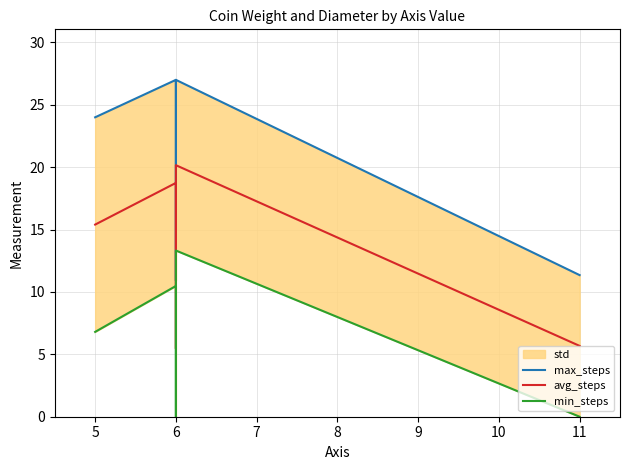

What is the total value across all series at 6?

56.2